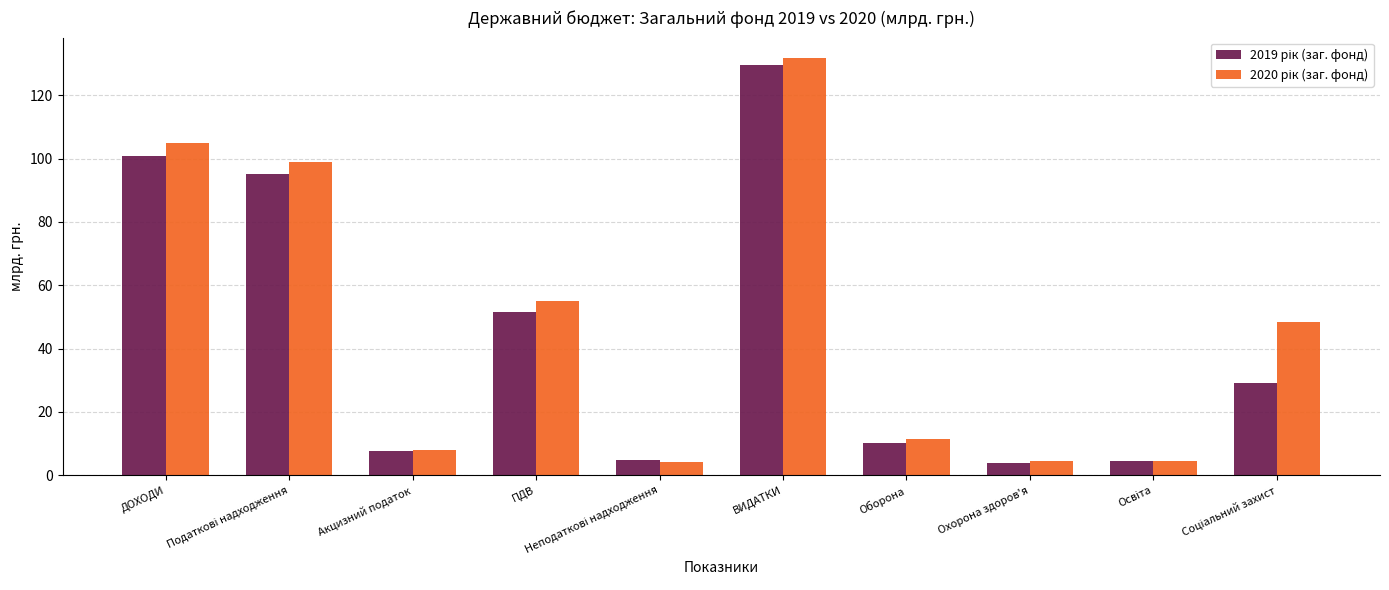

At which category is the sum across all series the highest?

ВИДАТКИ